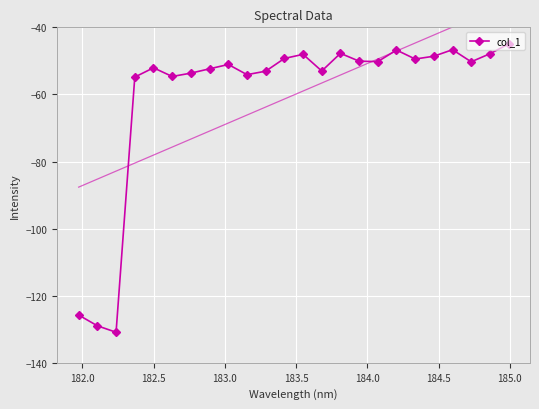

True or false: col_1 has more than 0 points higher than both neighbors.

True